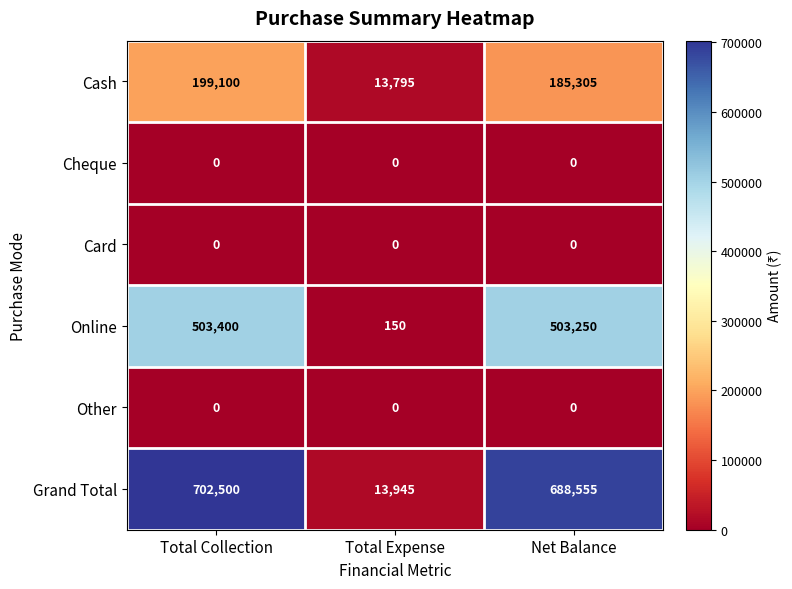

What is the greatest value displayed?

702500